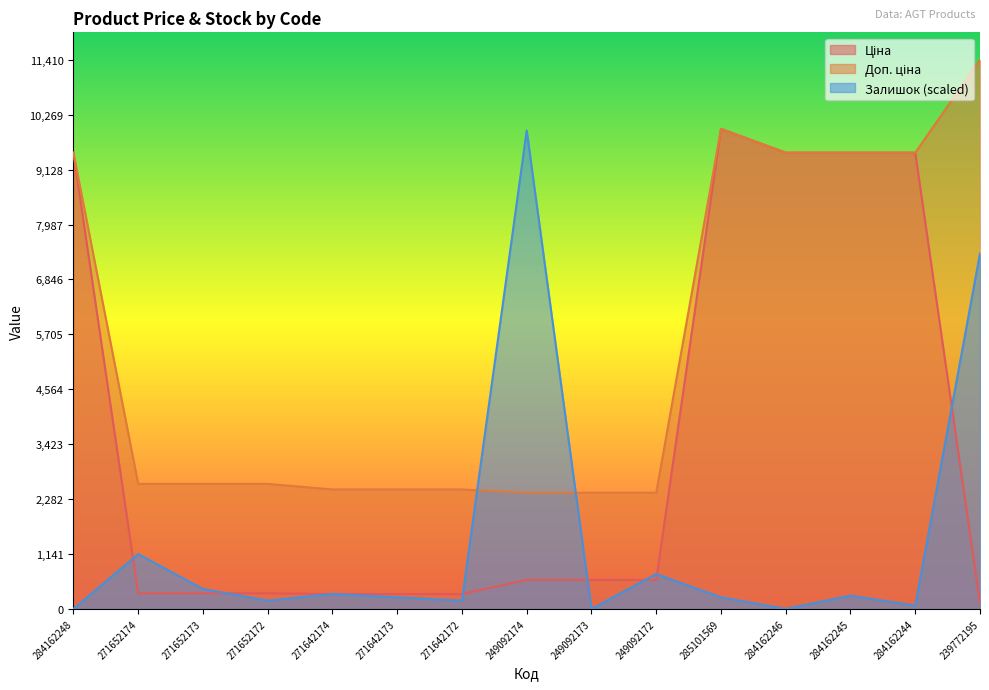

What is the sum of the Доп. ціна values at 284162246 and 284162245?

18960.1